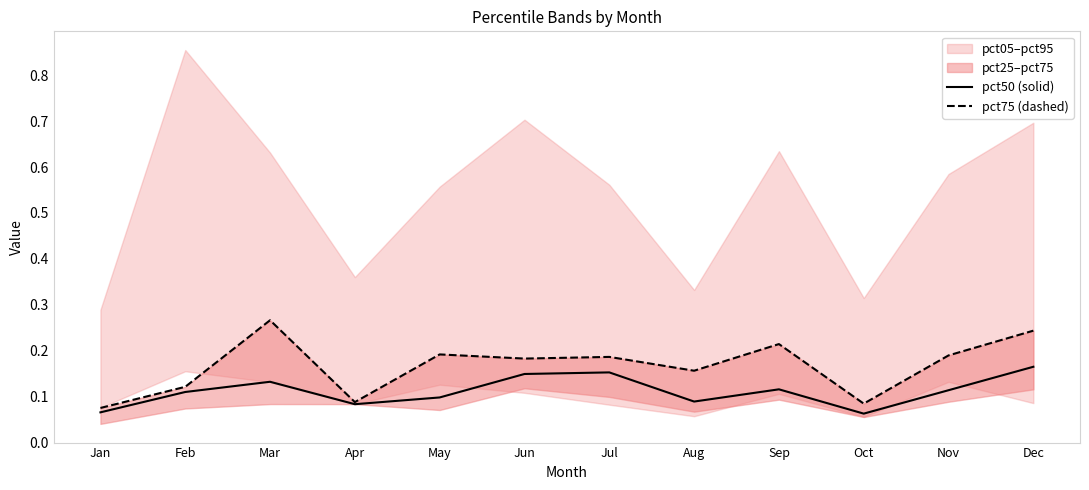

Does the chart have visible grid lines?

No